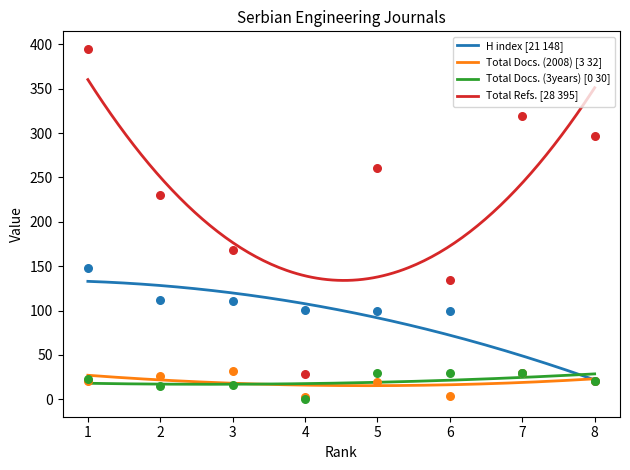

Which series contains the highest Y value?

Total Refs.